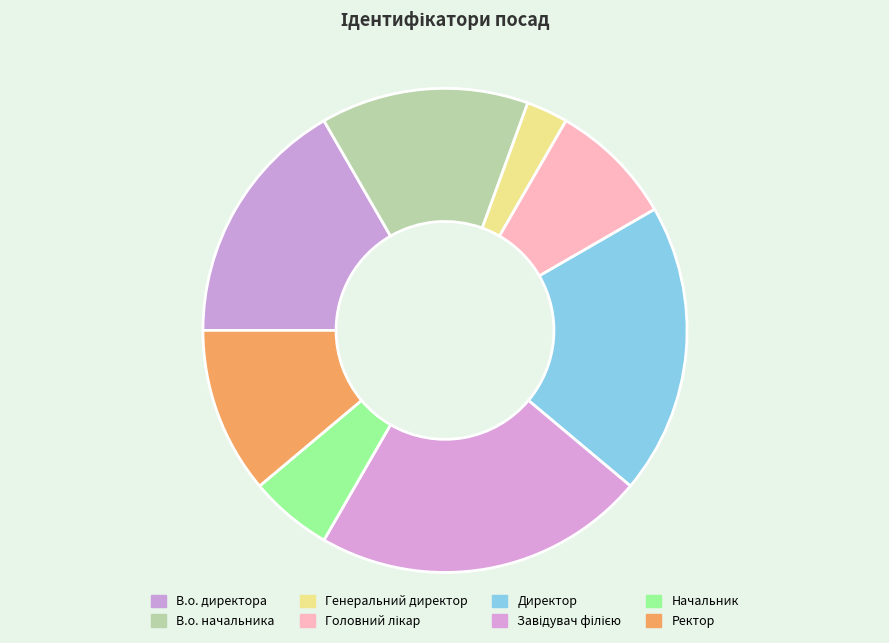

To the nearest percent, what portion does Ректор represent?

11%